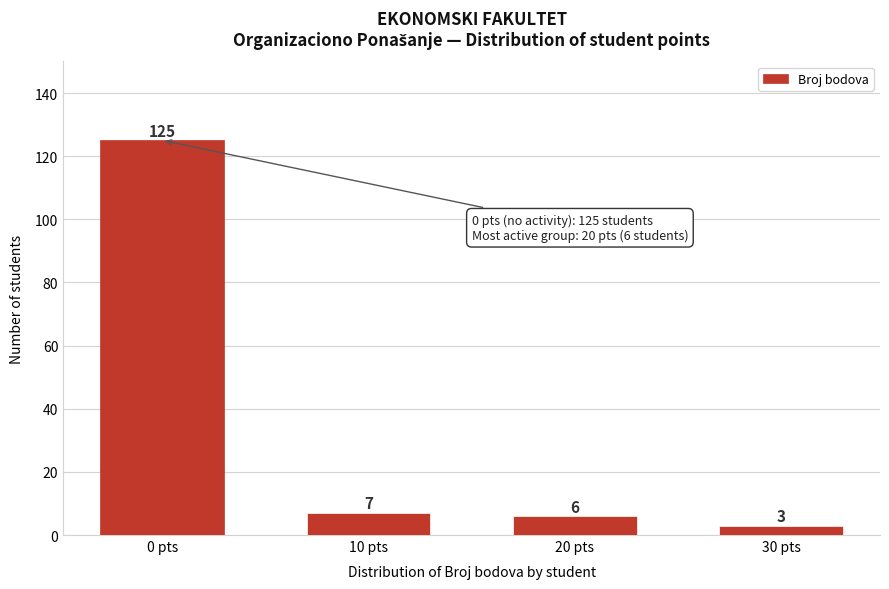

Reading right to left, transcribe all the data shown in this chart.

3	6	7	125